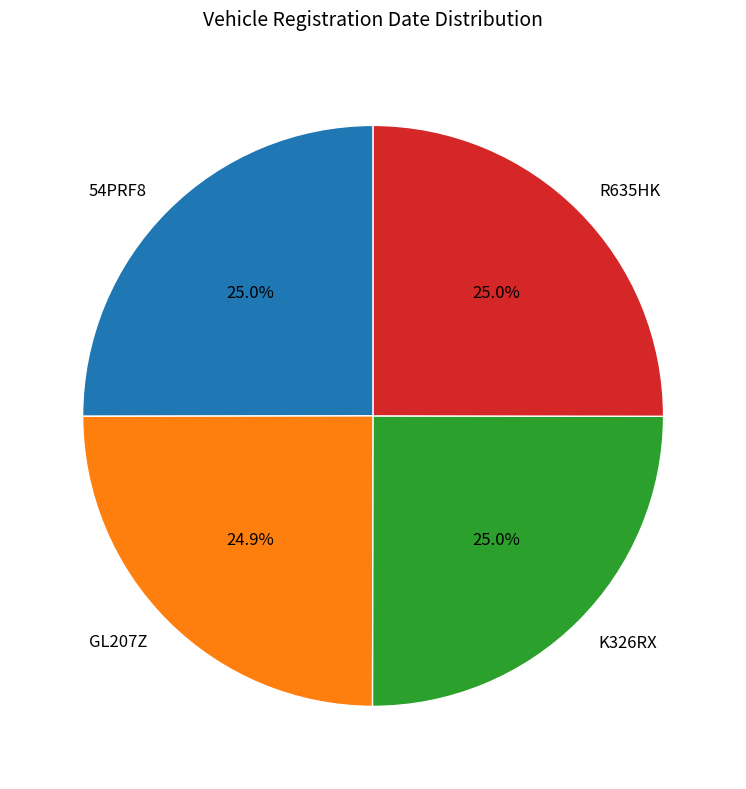

To the nearest percent, what is the combined percentage of K326RX and GL207Z?

50%